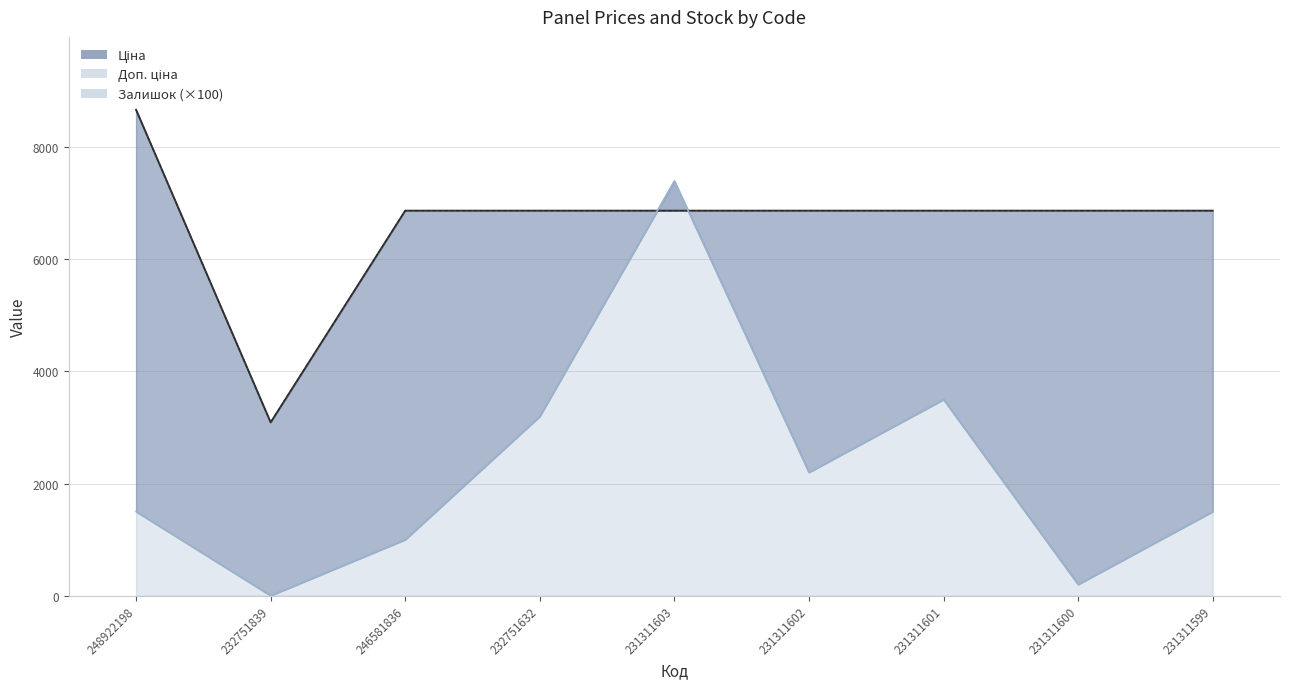

The Доп. ціна series shows 6869.4 at 246581836. True or false?

True